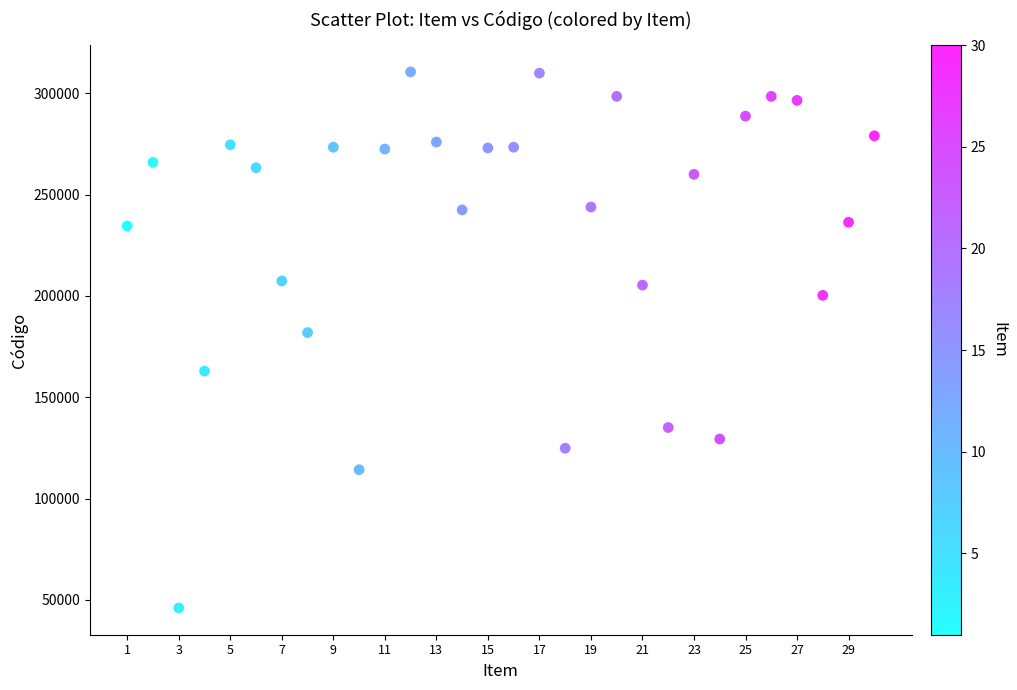

What Y value in the scatter plot is closest to 178322?

181931